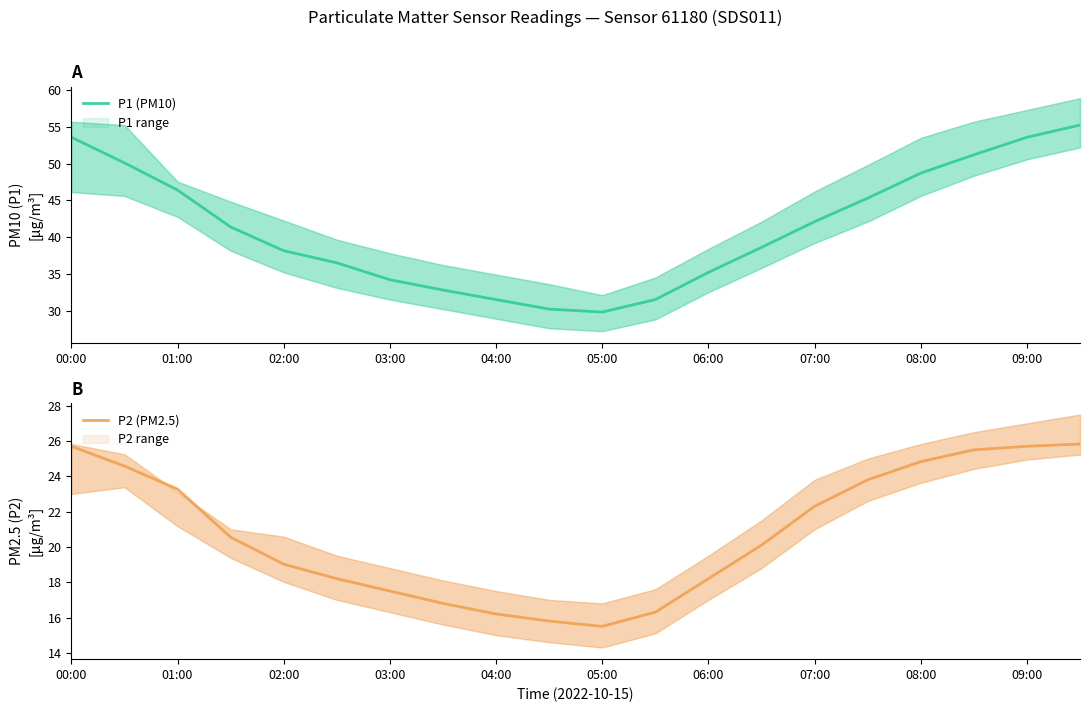

What is the greatest value displayed?

55.2